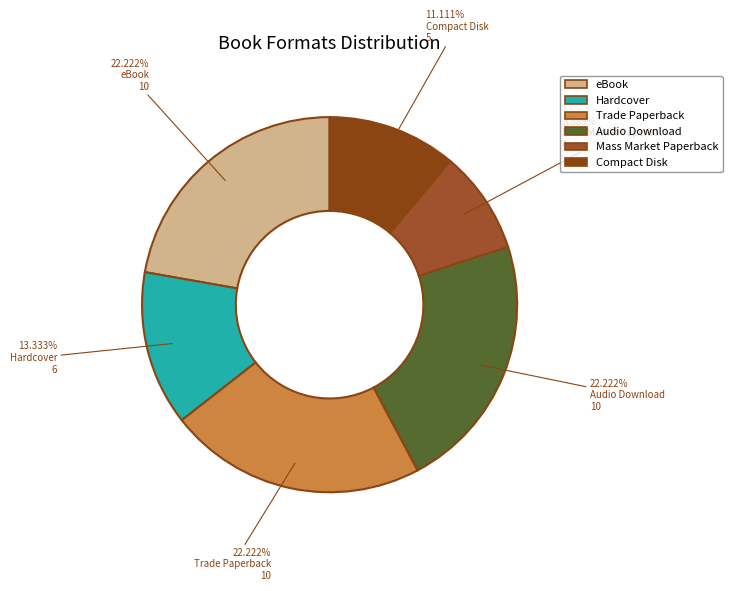

To the nearest percent, what portion does Mass Market Paperback represent?

9%